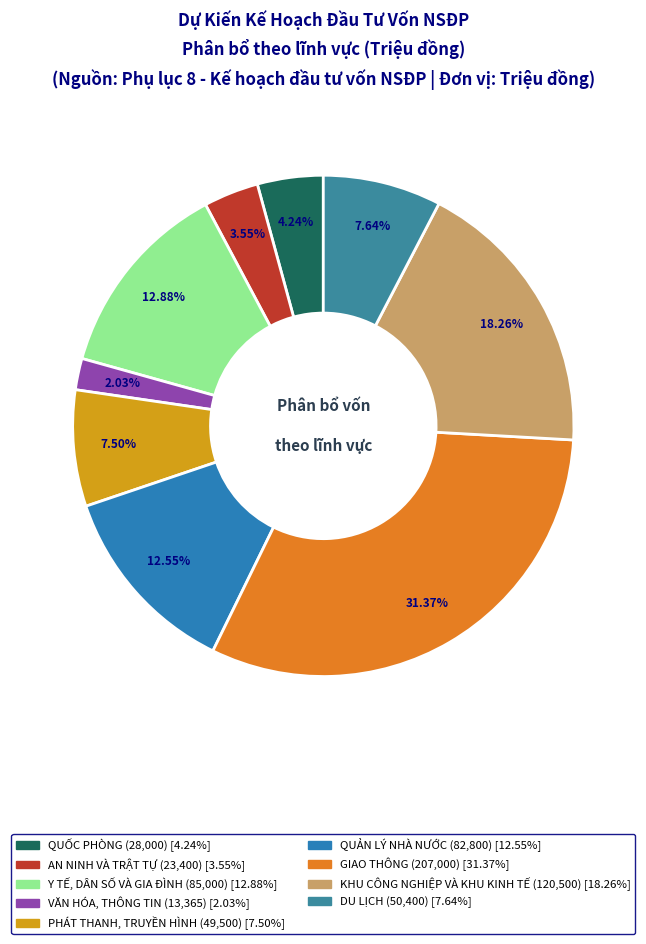

Which category has the smallest portion of the pie?

VĂN HÓA, THÔNG TIN